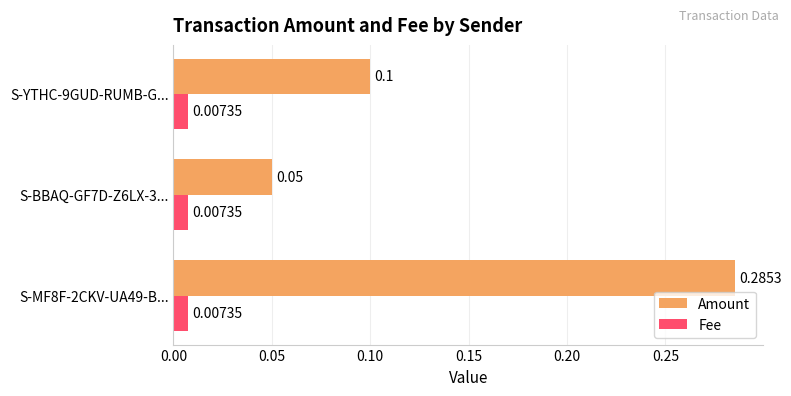

Rank the series by their maximum value, from lowest to highest.

Fee, Amount